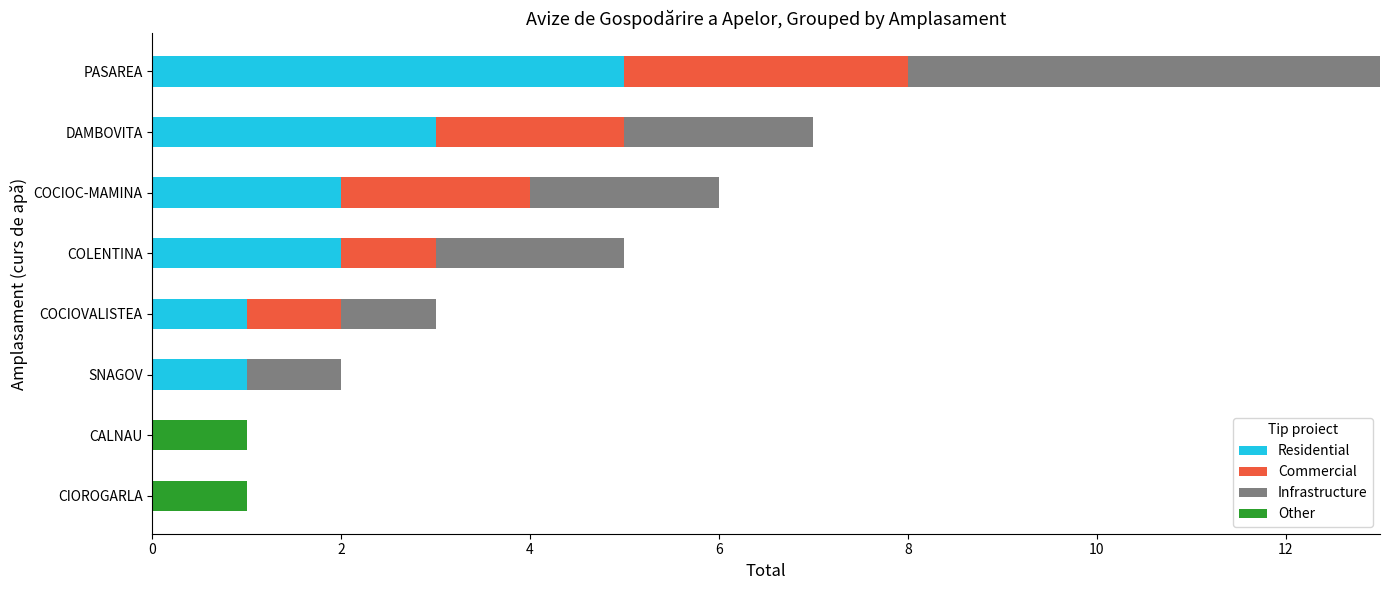

At which label does Residential reach its peak?

PASAREA